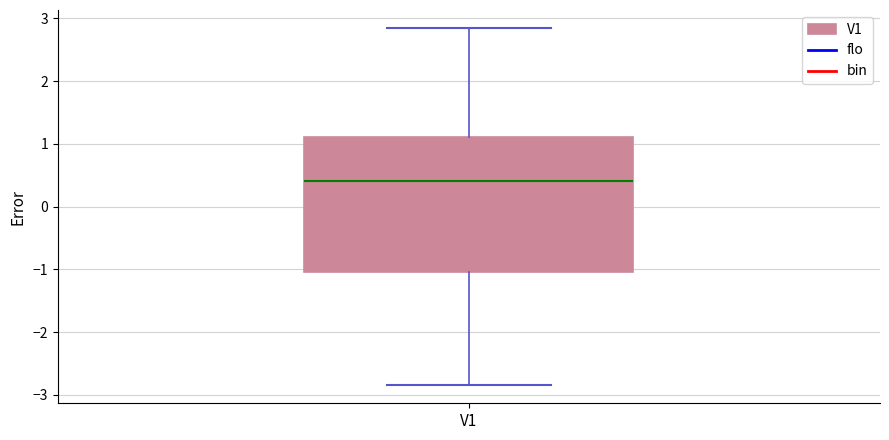

Read this box plot against the y-axis: the position of the median line, the range covered by the box, and the ends of both whiskers. The values are not printed on the chart, so give them approximately, as read against the axis.

median 0.4, box -1.0 to 1.1, whiskers -2.8 to 2.9